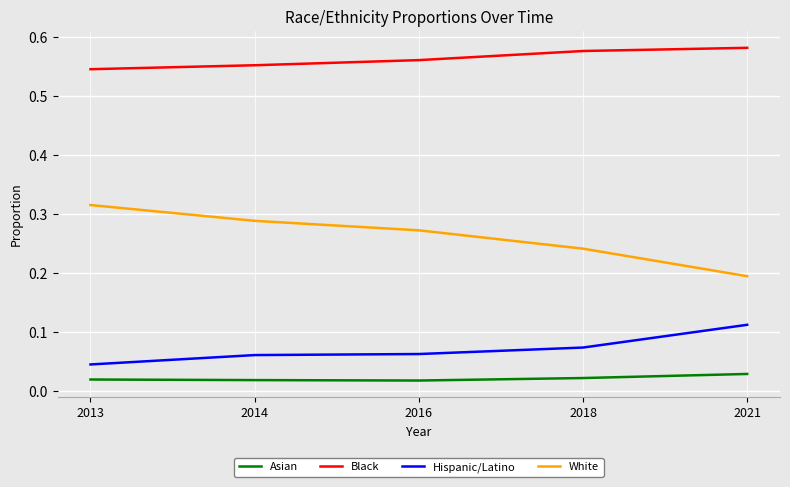

Is the value of Black at 2014 greater than the value of Hispanic/Latino at 2018?

Yes